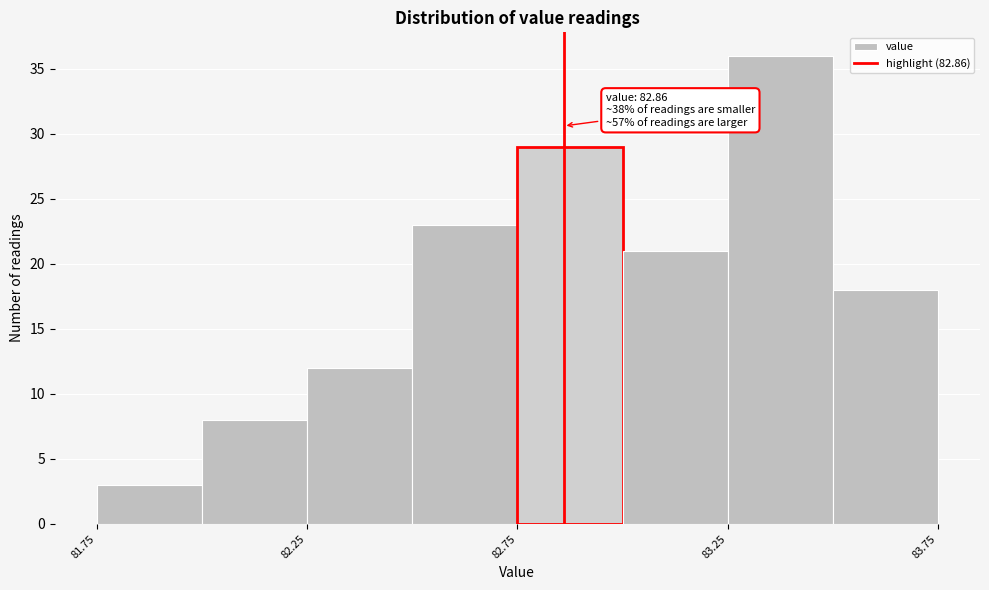

Which range on the x-axis has the tallest bar?

83.25 to 83.50